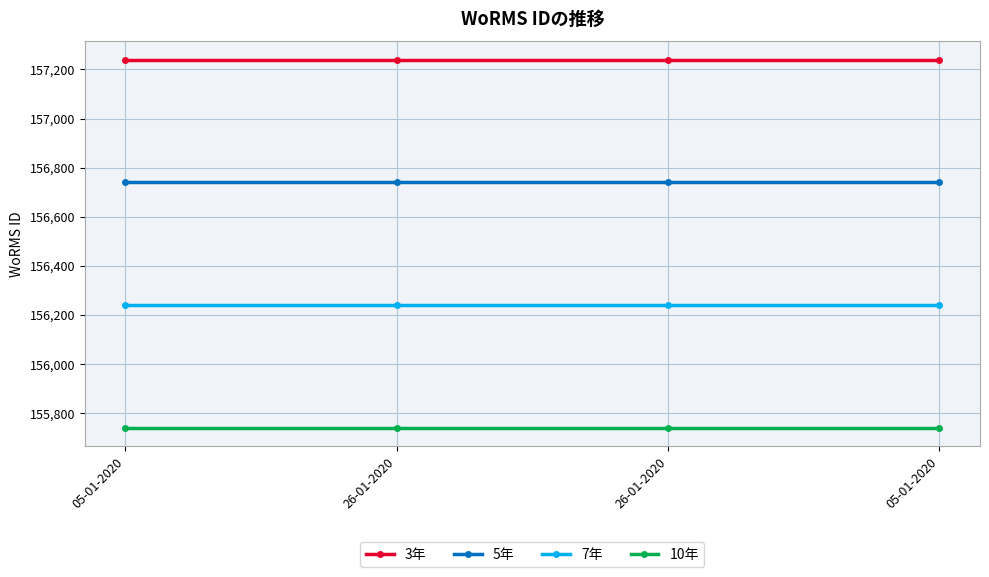

True or false: 5年 and 3年 intersect in this chart.

False